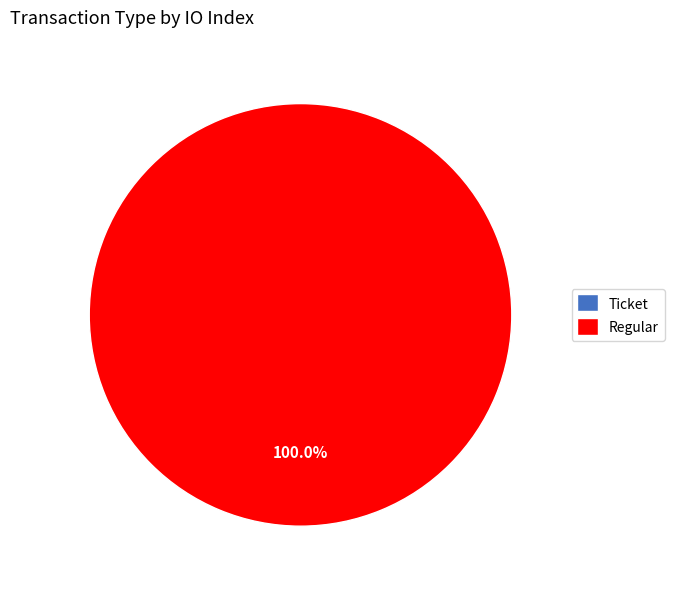

What is the majority slice?

Regular